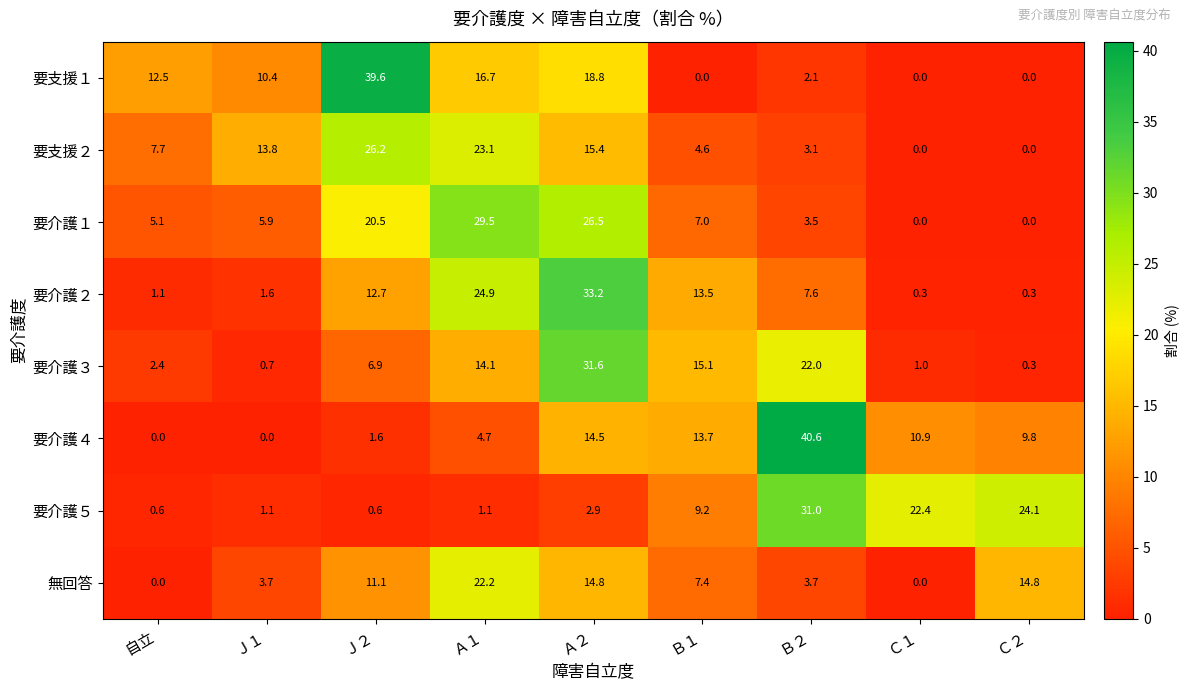

What is the total value across all series at Ｊ２?

119.2